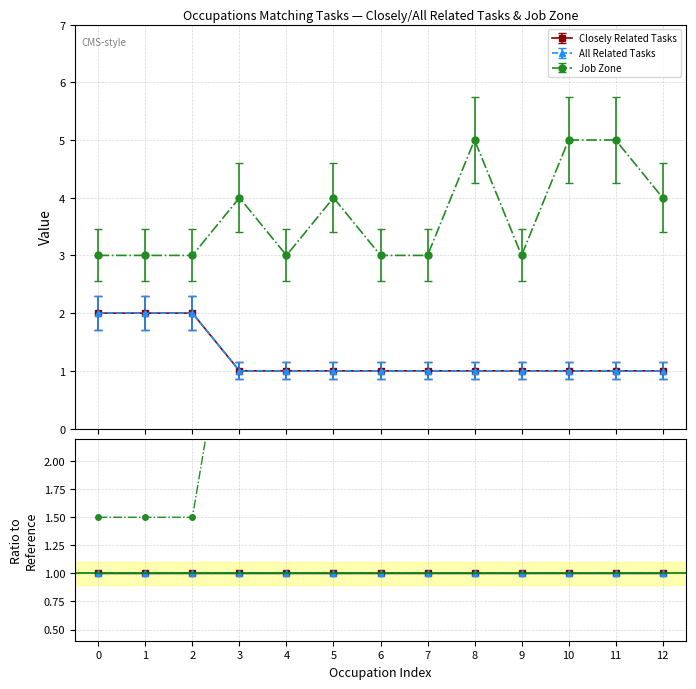

Does the chart display data point markers on the line(s)?

Yes